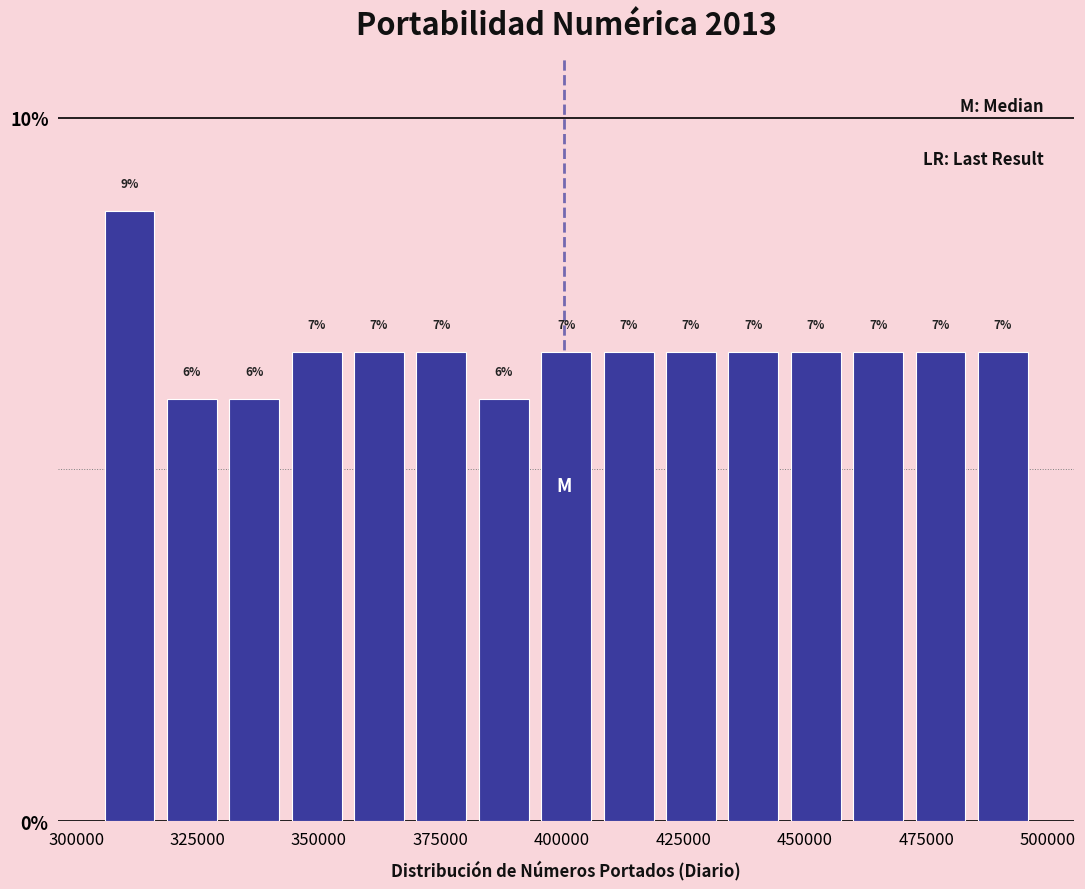

Read against the x-axis, roughly where is the centre of the tallest bar?

310000